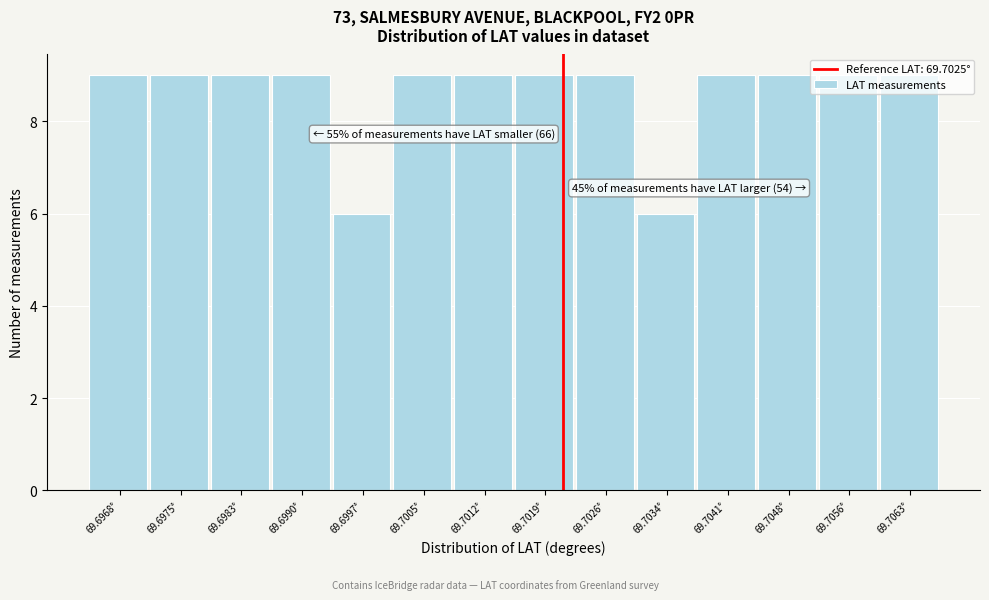

What is the smallest value displayed?

6